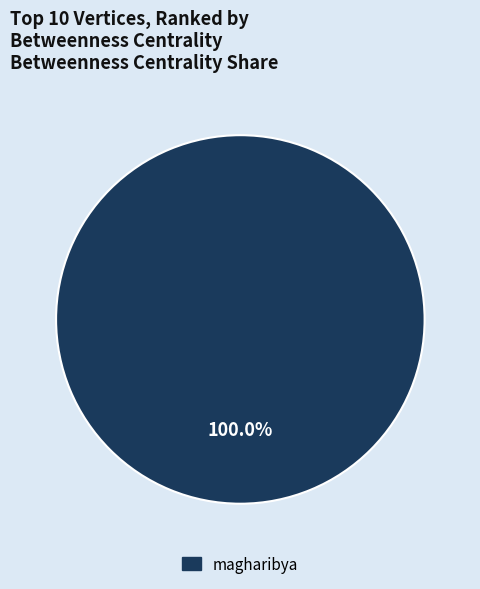

Does any single category account for the majority?

Yes